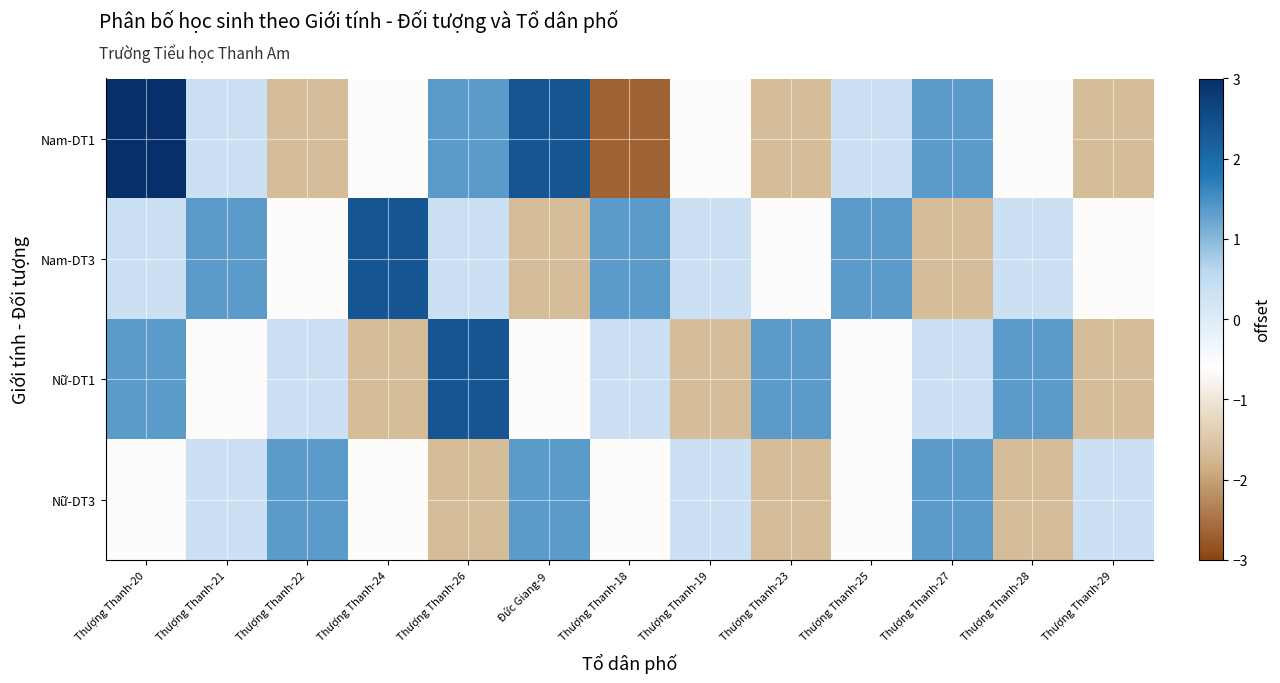

Reading left to right, what are all the values shown in this chart?

Nam-DT1: Thượng Thanh-20=3.3	Thượng Thanh-21=0.3	Thượng Thanh-22=-1.7	Thượng Thanh-24=-0.7	Thượng Thanh-26=1.3	Đức Giang-9=2.3	Thượng Thanh-18=-2.7	Thượng Thanh-19=-0.7	Thượng Thanh-23=-1.7	Thượng Thanh-25=0.3	Thượng Thanh-27=1.3	Thượng Thanh-28=-0.7	Thượng Thanh-29=-1.7
Nam-DT3: Thượng Thanh-20=0.3	Thượng Thanh-21=1.3	Thượng Thanh-22=-0.7	Thượng Thanh-24=2.3	Thượng Thanh-26=0.3	Đức Giang-9=-1.7	Thượng Thanh-18=1.3	Thượng Thanh-19=0.3	Thượng Thanh-23=-0.7	Thượng Thanh-25=1.3	Thượng Thanh-27=-1.7	Thượng Thanh-28=0.3	Thượng Thanh-29=-0.7
Nữ-DT1: Thượng Thanh-20=1.3	Thượng Thanh-21=-0.7	Thượng Thanh-22=0.3	Thượng Thanh-24=-1.7	Thượng Thanh-26=2.3	Đức Giang-9=-0.7	Thượng Thanh-18=0.3	Thượng Thanh-19=-1.7	Thượng Thanh-23=1.3	Thượng Thanh-25=-0.7	Thượng Thanh-27=0.3	Thượng Thanh-28=1.3	Thượng Thanh-29=-1.7
Nữ-DT3: Thượng Thanh-20=-0.7	Thượng Thanh-21=0.3	Thượng Thanh-22=1.3	Thượng Thanh-24=-0.7	Thượng Thanh-26=-1.7	Đức Giang-9=1.3	Thượng Thanh-18=-0.7	Thượng Thanh-19=0.3	Thượng Thanh-23=-1.7	Thượng Thanh-25=-0.7	Thượng Thanh-27=1.3	Thượng Thanh-28=-1.7	Thượng Thanh-29=0.3